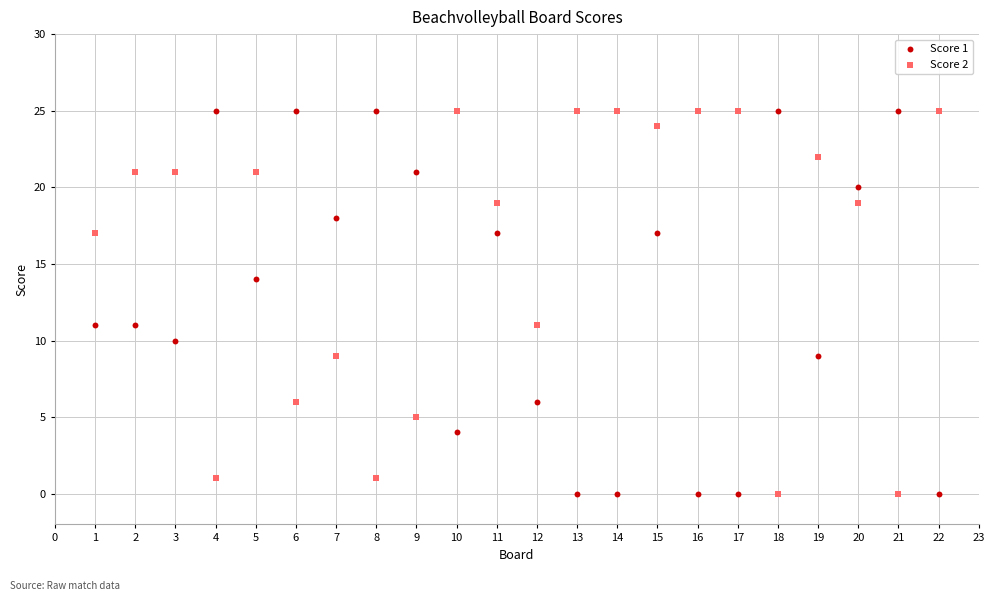

Across all data points, what is the range of X values (max minus min)?

21